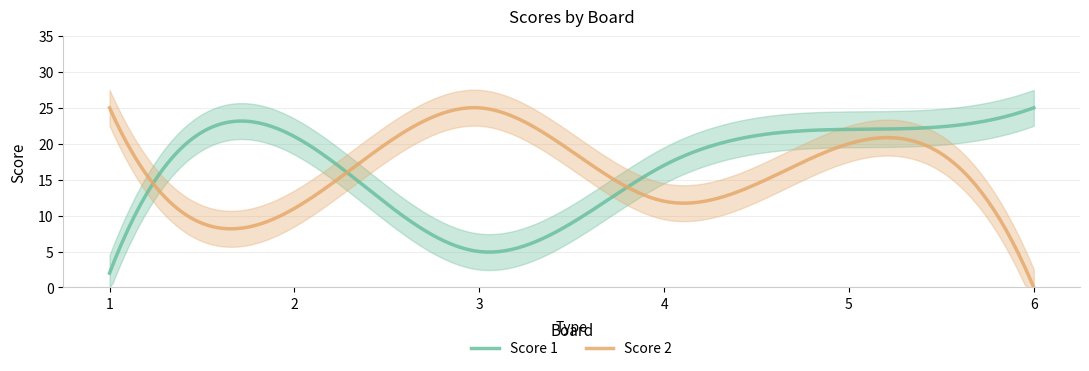

At which category does Score 1 reach its first local valley?

3